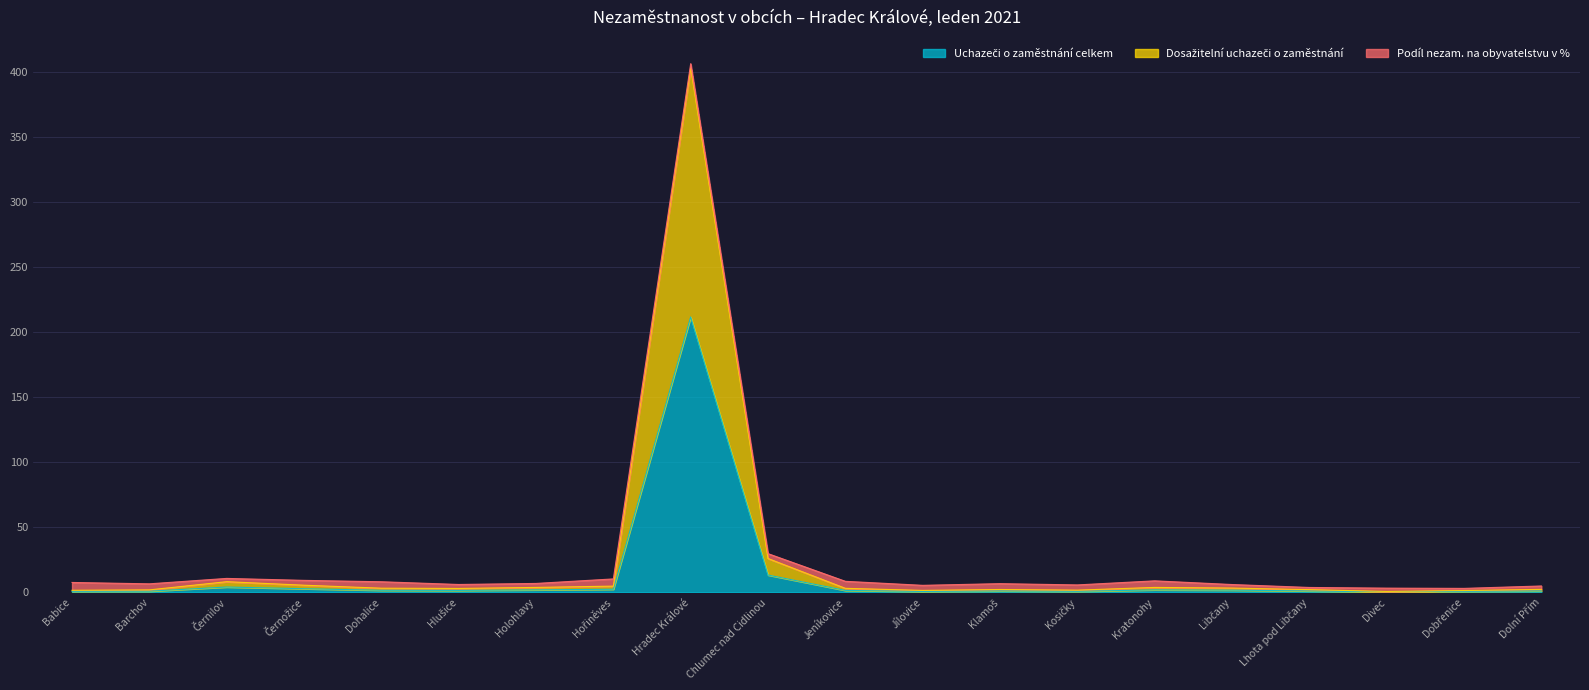

At which category is the sum across all series the highest?

Hradec Králové